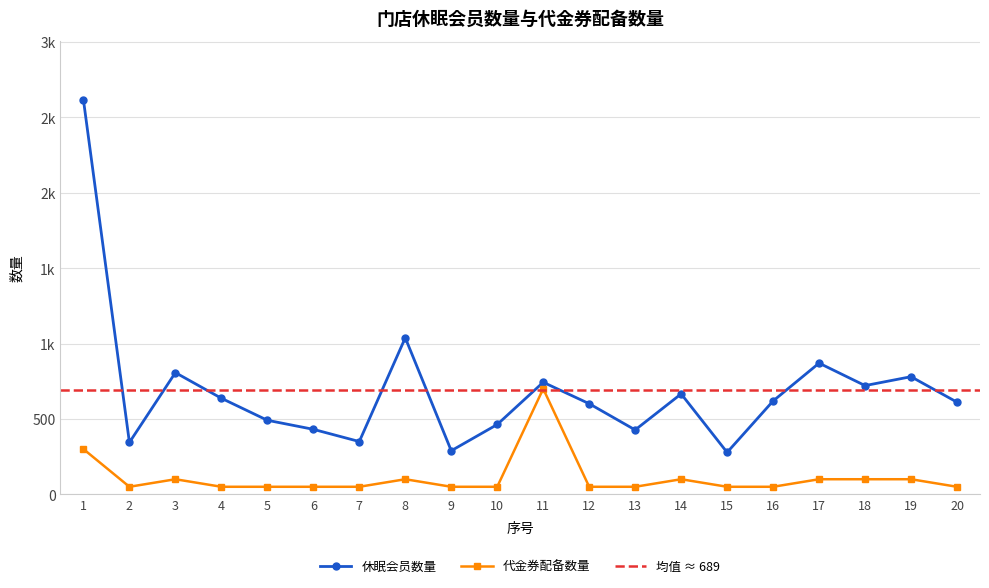

Reading left to right, list all the values displayed in this chart.

休眠会员数量: 1=2616	2=344	3=807	4=637	5=491	6=431	7=350	8=1038	9=289	10=463	11=743	12=601	13=427	14=666	15=278	16=619	17=870	18=721	19=780	20=611
代金券配备数量: 1=300	2=50	3=100	4=50	5=50	6=50	7=50	8=100	9=50	10=50	11=700	12=50	13=50	14=100	15=50	16=50	17=100	18=100	19=100	20=50